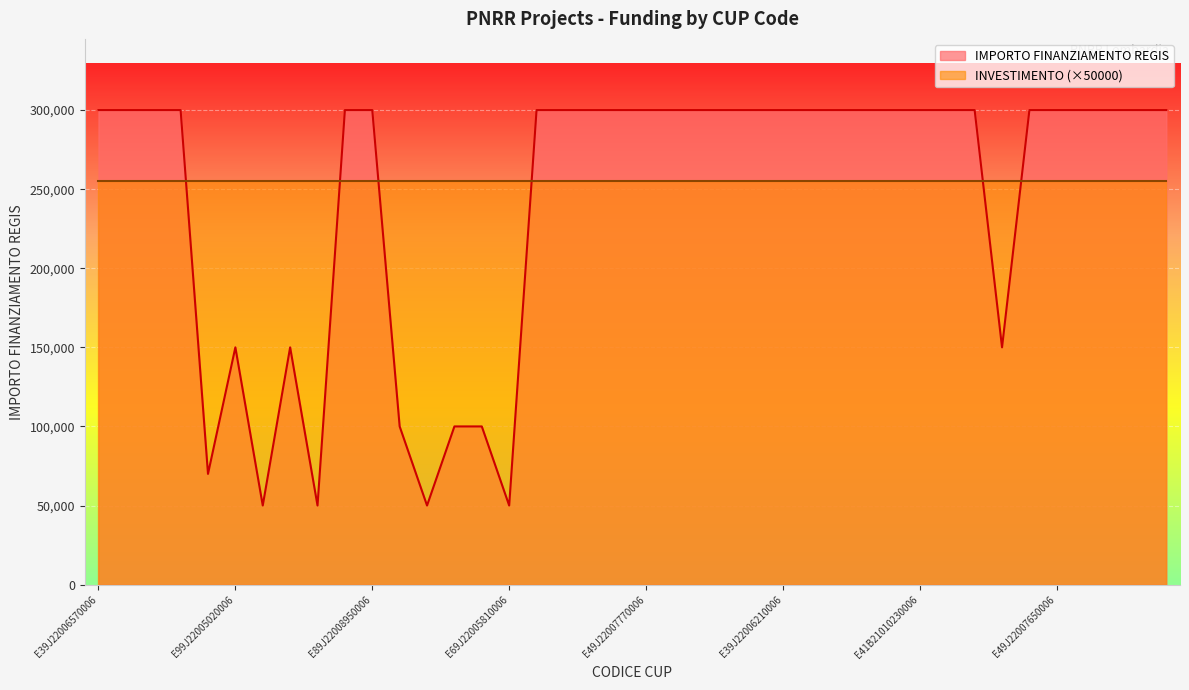

Does the chart display data point markers on the line(s)?

No